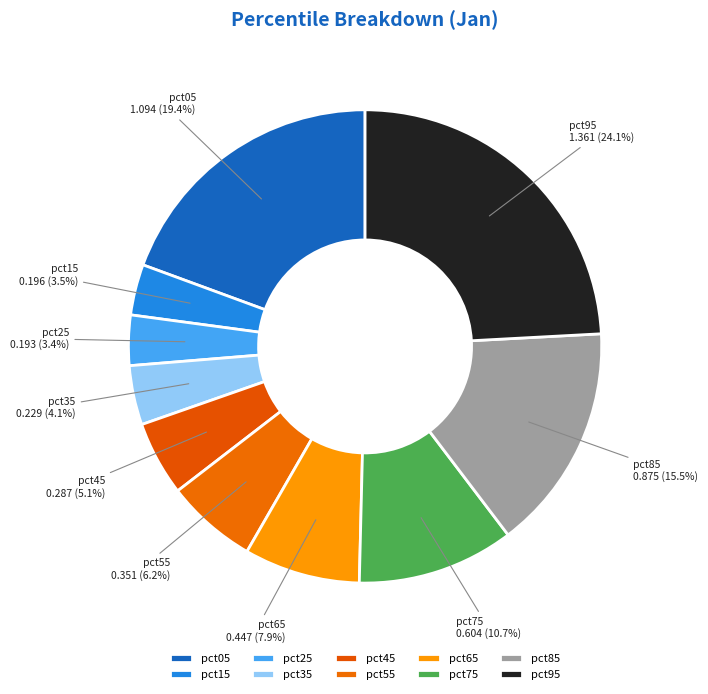

Count the number of slices in the pie.

10